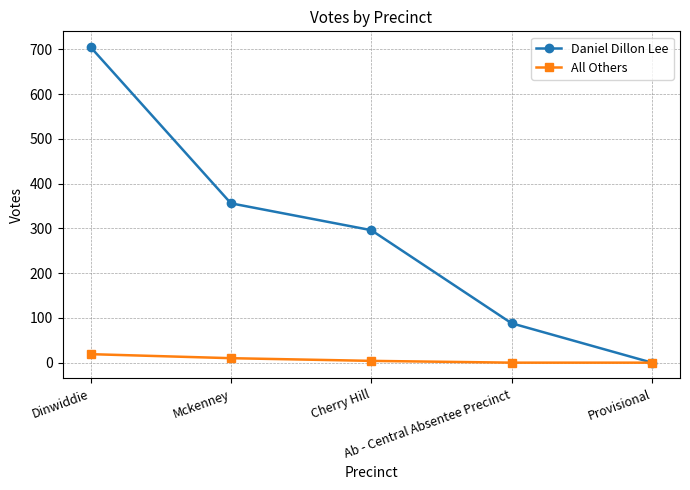

Reading right to left, what are all the values shown in this chart?

Daniel Dillon Lee: Provisional=0	Ab - Central Absentee Precinct=88	Cherry Hill=296	Mckenney=356	Dinwiddie=705
All Others: Provisional=0	Ab - Central Absentee Precinct=0	Cherry Hill=4	Mckenney=10	Dinwiddie=19